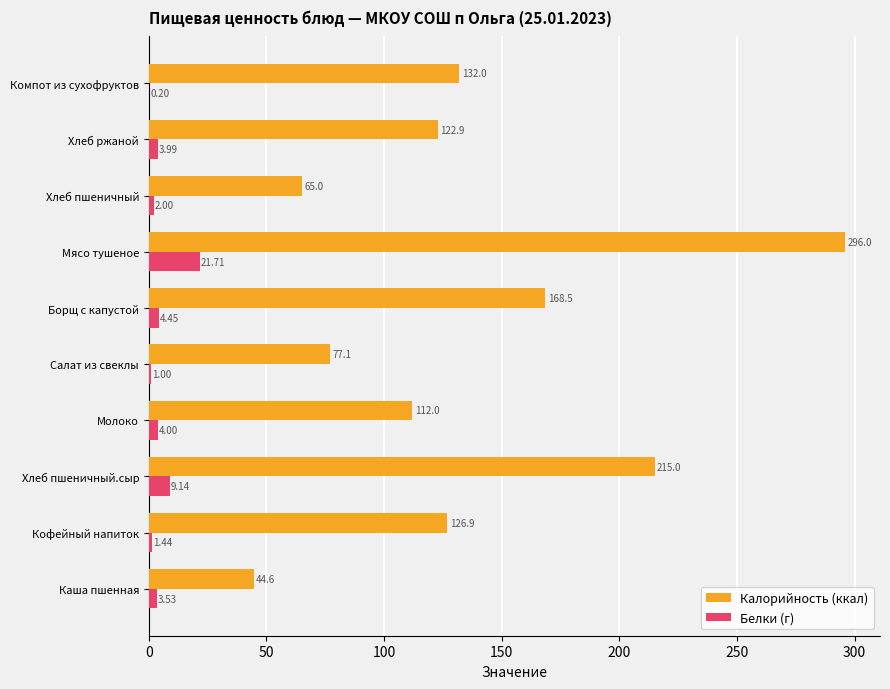

What is the sum of the Белки (г) values at Борщ с капустой and Компот из сухофруктов?

4.7